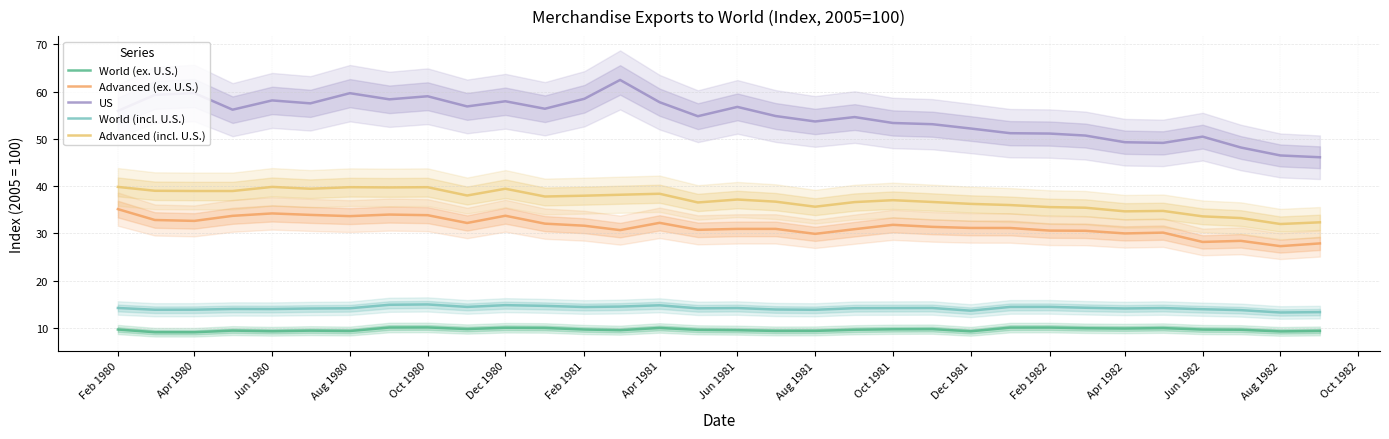

True or false: Advanced (ex. U.S.) and World (ex. U.S.) cross at least once.

False